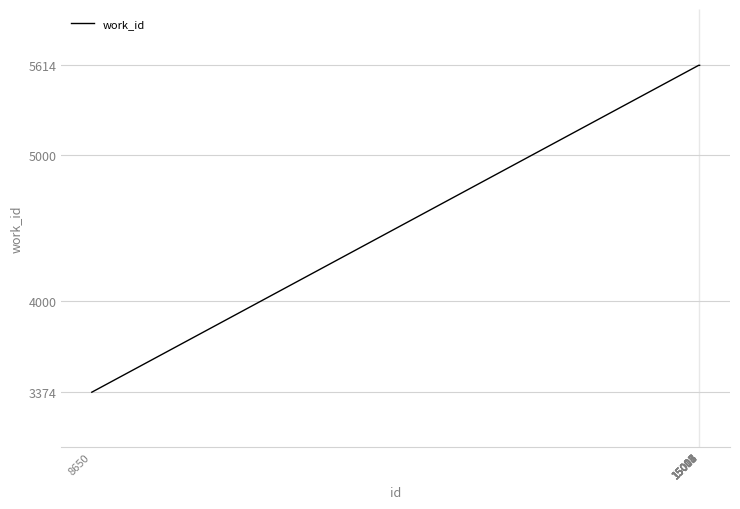

How many categories are shown in the chart?

10